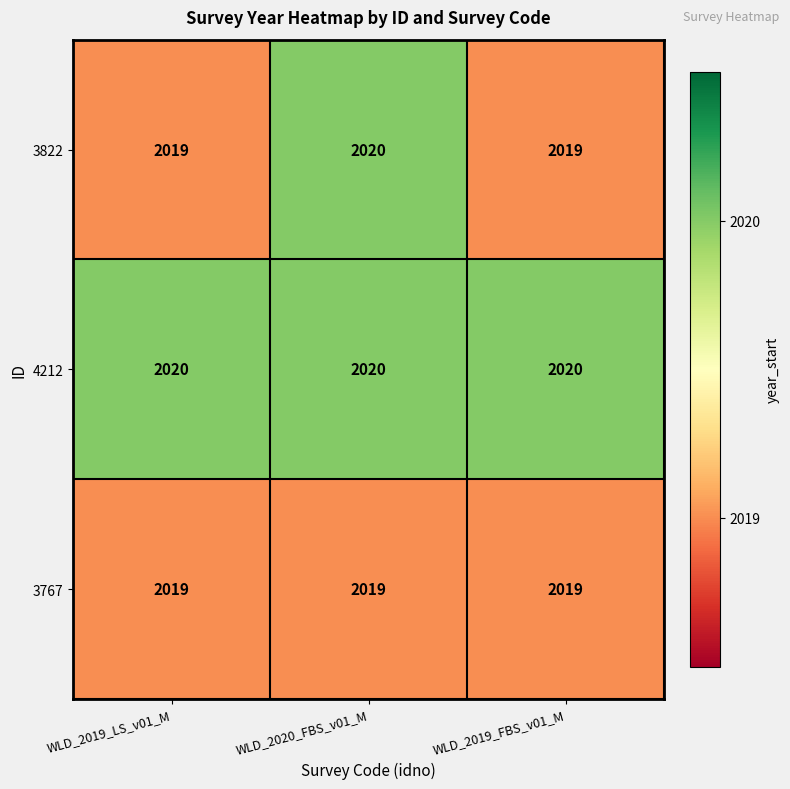

What value does the 4212 series have at WLD_2019_LS_v01_M?

2020